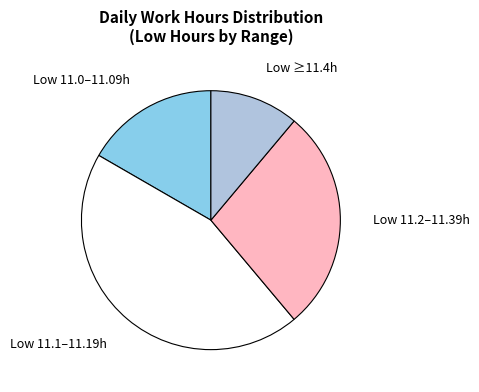

The Low 11.2–11.39h slice represents 14% of the pie. True or false?

False